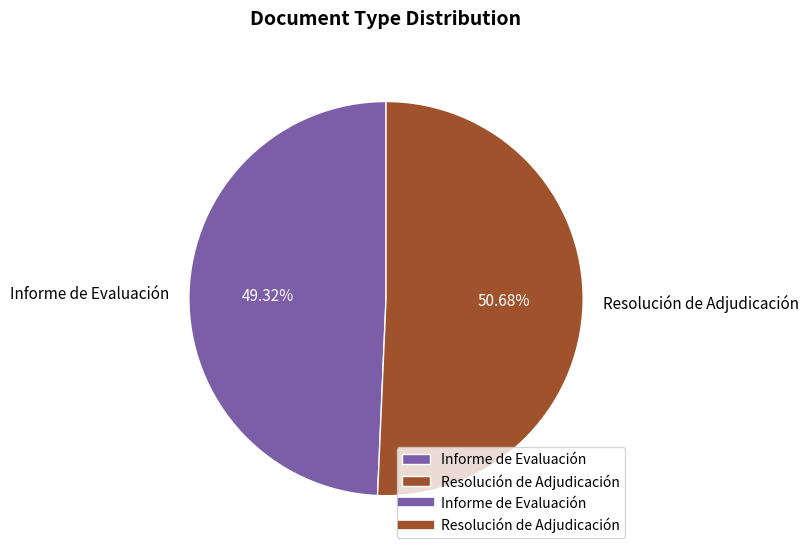

Is there any slice that represents more than half of the pie?

Yes